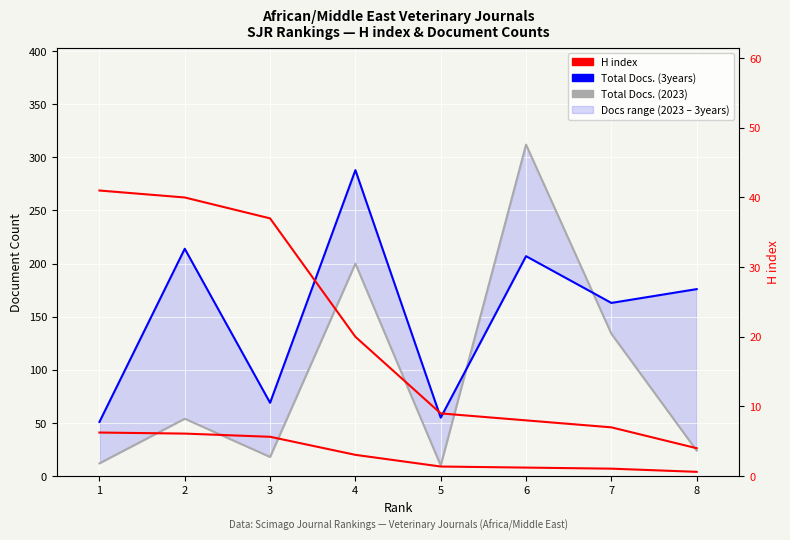

True or false: Total Docs. (3years) has a value of 18 at 5.

False